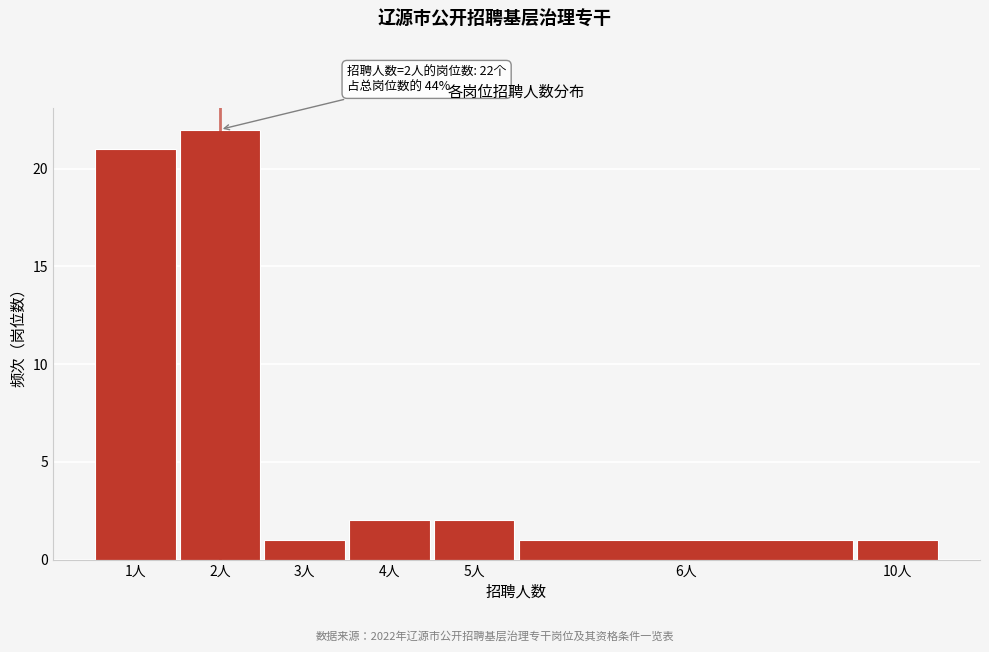

Reading left to right, extract all data points from this chart.

1人=21	2人=22	3人=1	4人=2	5人=2	6人=1	10人=1